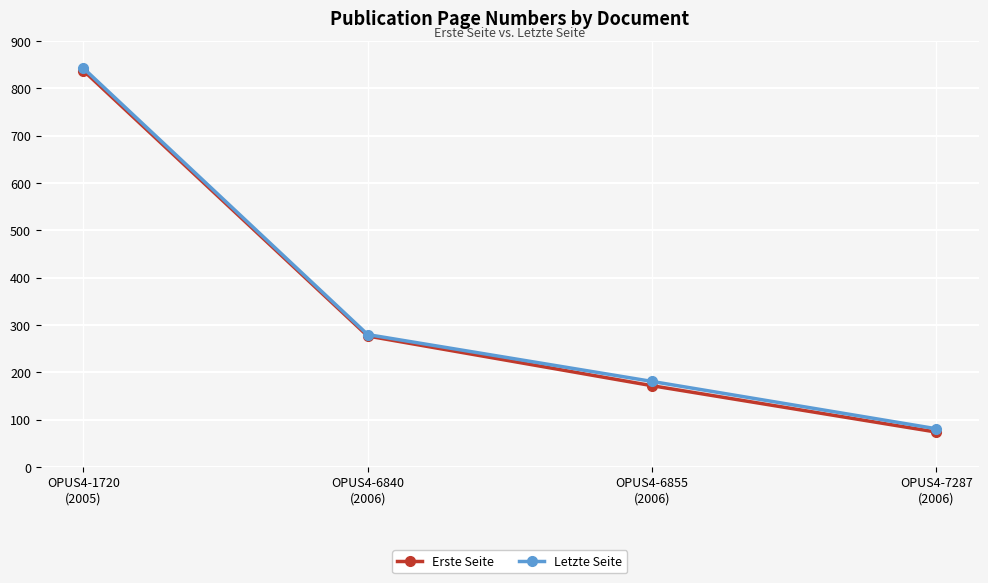

How many series are shown in this chart?

2